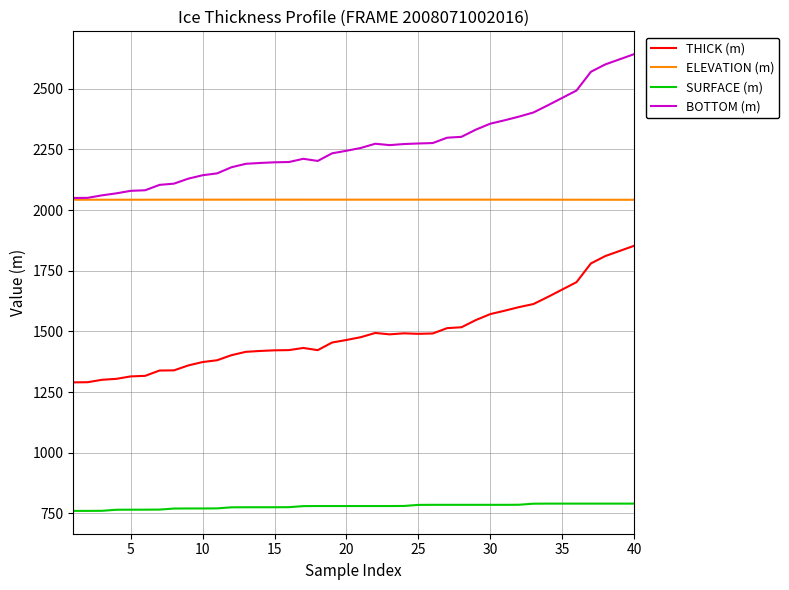

List the series in order of their peak value, lowest first.

SURFACE (m), THICK (m), ELEVATION (m), BOTTOM (m)